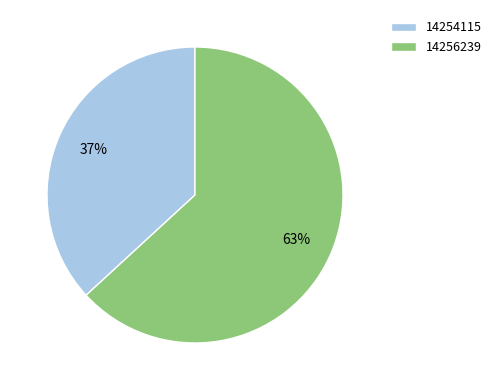

Count the number of slices in the pie.

2